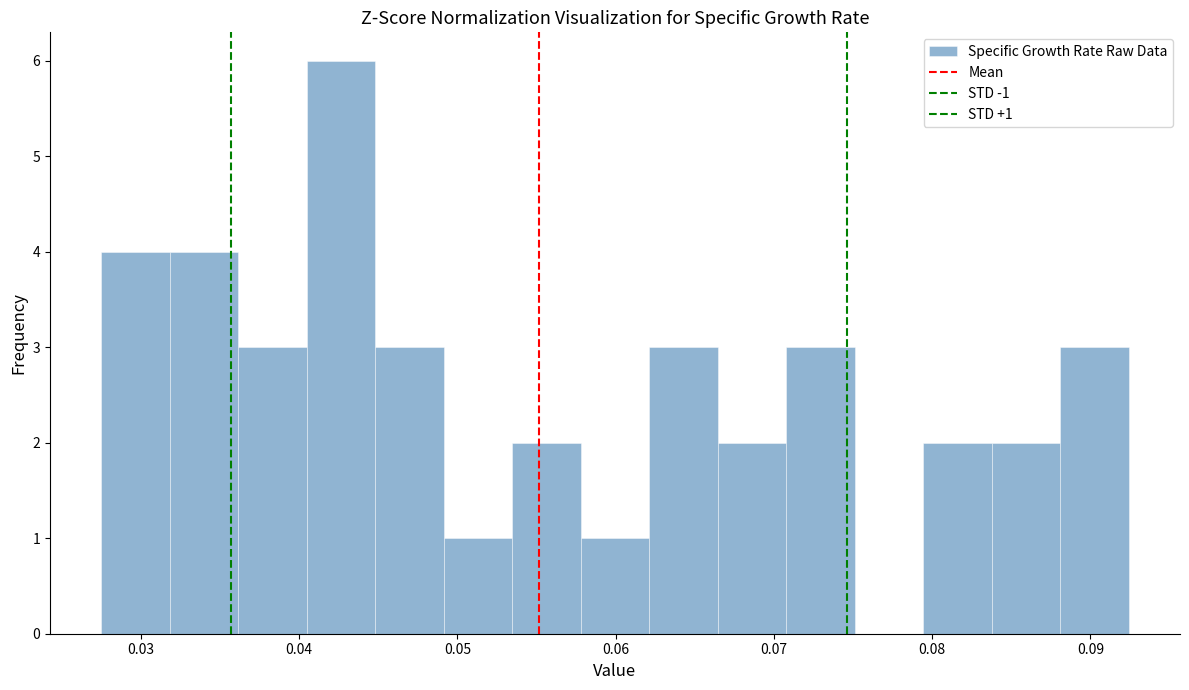

Which range on the x-axis has the tallest bar?

0.040 to 0.045